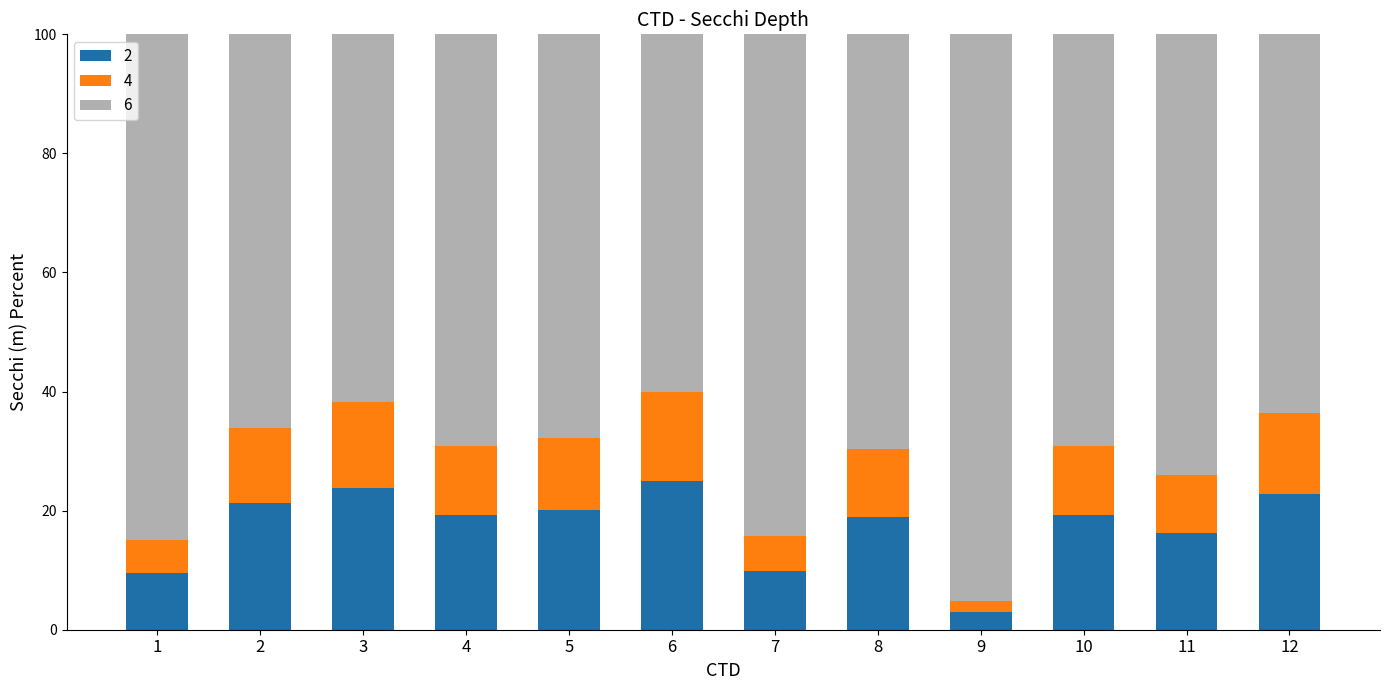

The 2 series shows 19.3 at 10. True or false?

True